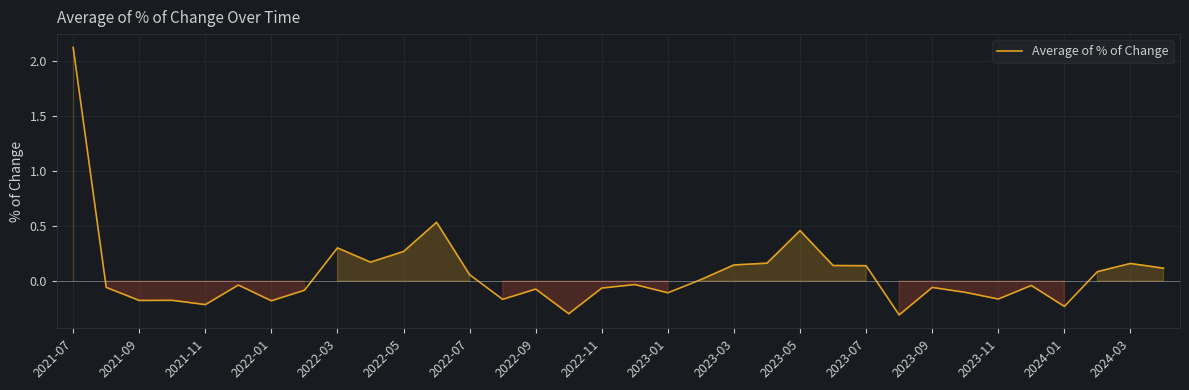

What is the maximum value shown in the chart?

2.1